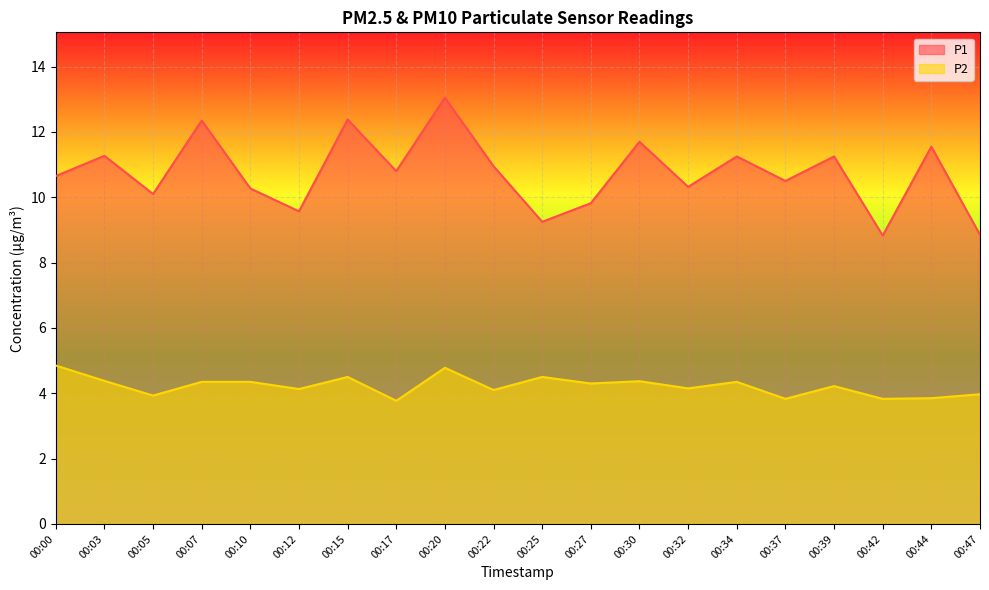

Reading left to right, extract all data points from this chart.

P1: 10.7	11.3	10.1	12.3	10.3	9.6	12.4	10.8	13.1	10.9	9.2	9.8	11.7	10.3	11.2	10.5	11.2	8.8	11.6	8.8
P2: 4.8	4.4	3.9	4.3	4.3	4.1	4.5	3.8	4.8	4.1	4.5	4.3	4.4	4.2	4.3	3.8	4.2	3.8	3.9	4.0